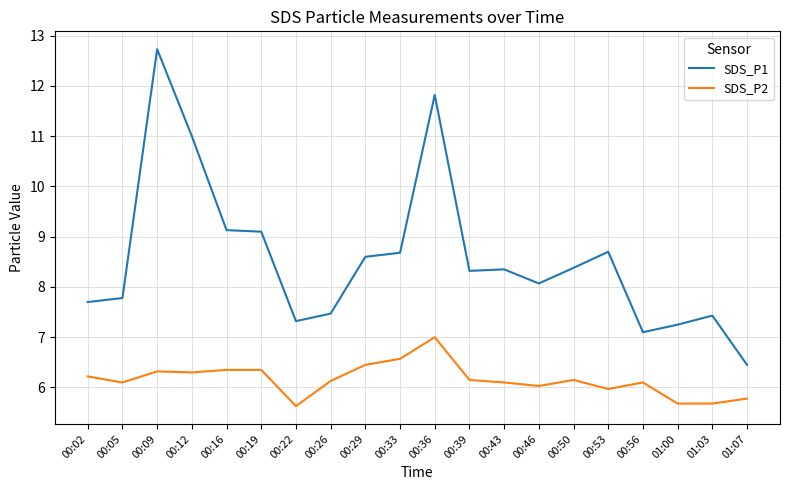

At which label does SDS_P2 reach its peak?

00:36